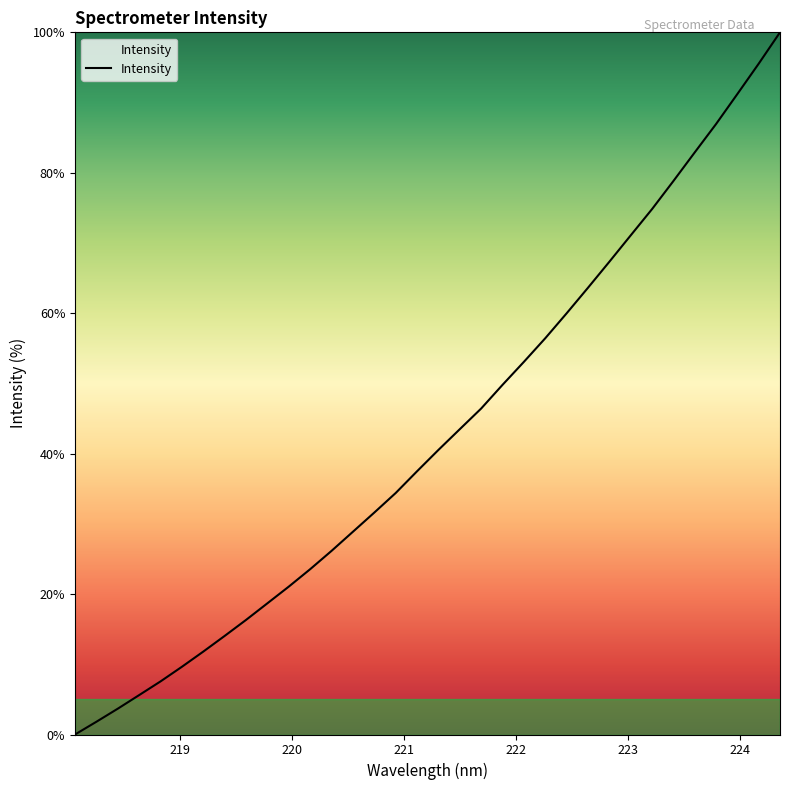

Reading right to left, list all the values displayed in this chart.

100.0	95.5	91.2	86.9	82.9	78.8	74.8	71.1	67.3	63.6	60.0	56.4	53.1	49.8	46.4	43.5	40.5	37.5	34.4	31.6	28.9	26.2	23.5	21.1	18.7	16.3	14.0	11.8	9.6	7.6	5.6	3.7	1.8	0.0